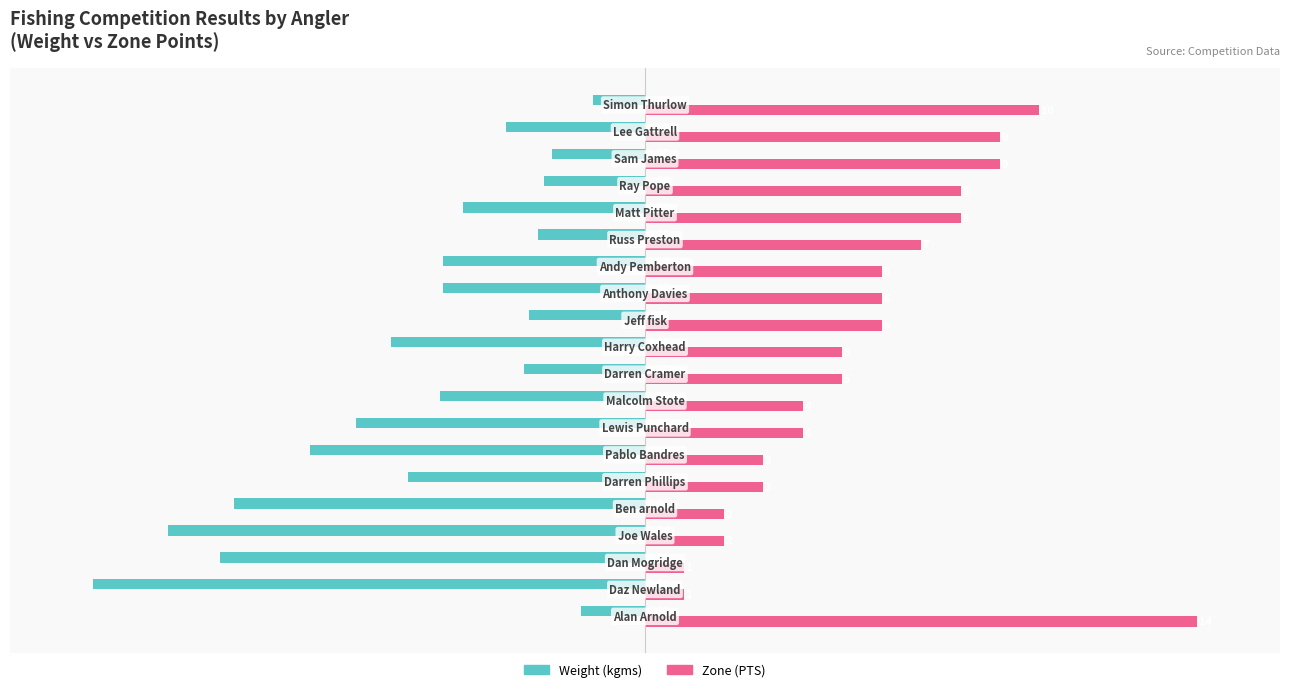

What are all the series names shown in the legend?

Weight (kgms), Zone (PTS)